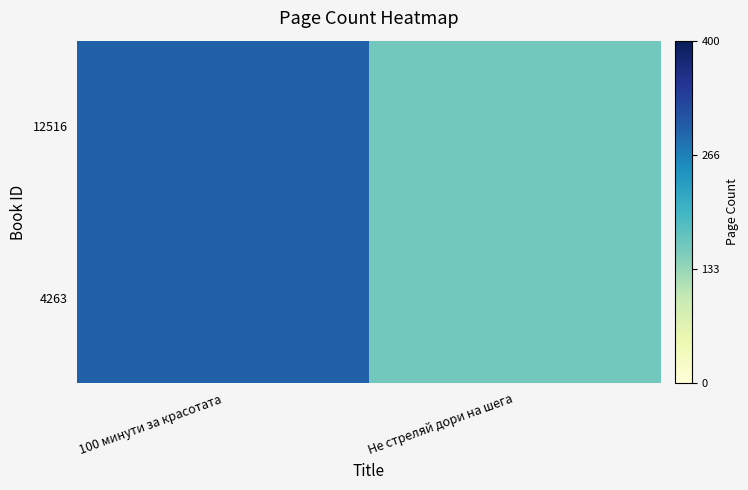

At which category does the chart reach its peak across all series?

100 минути за красотата